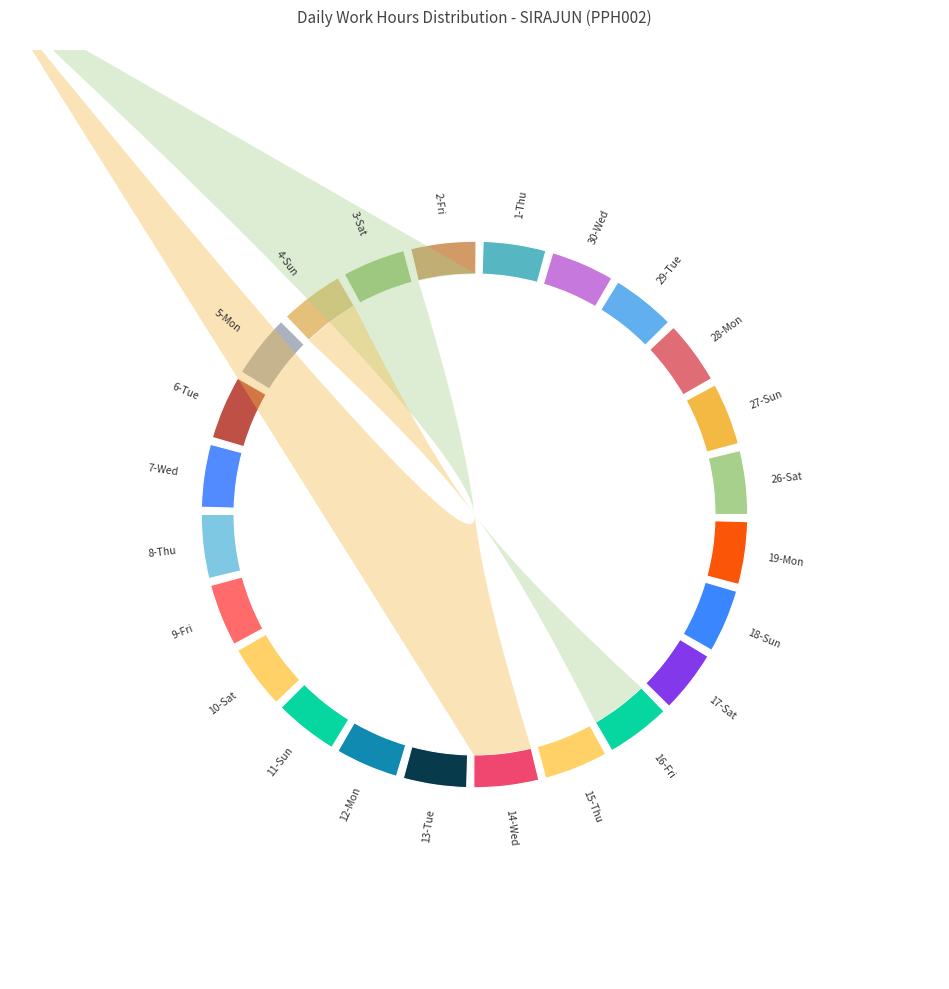

Does 5-Mon account for over 50% of the chart?

No